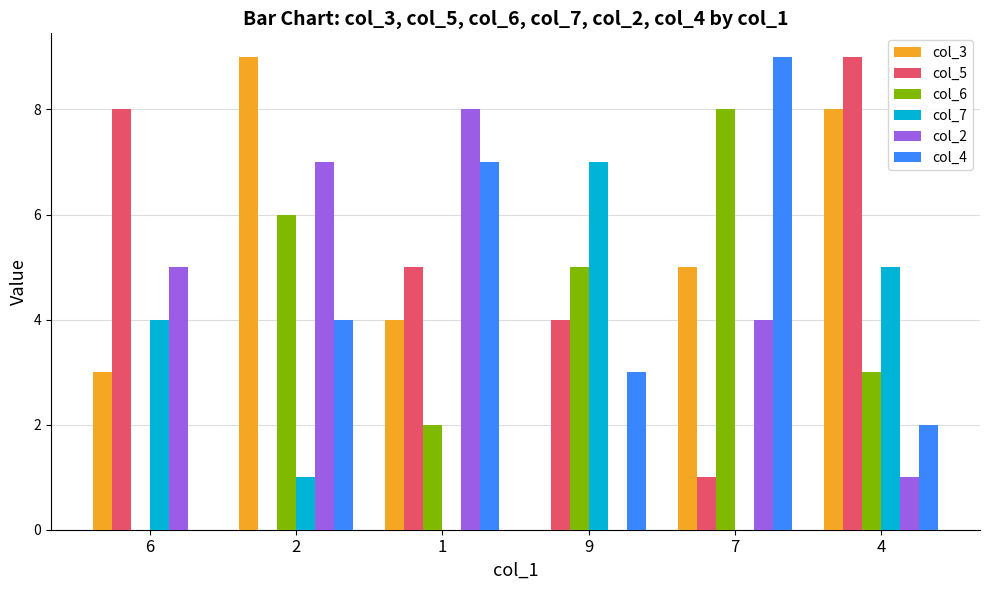

The col_3 series shows -6 at 9. True or false?

False